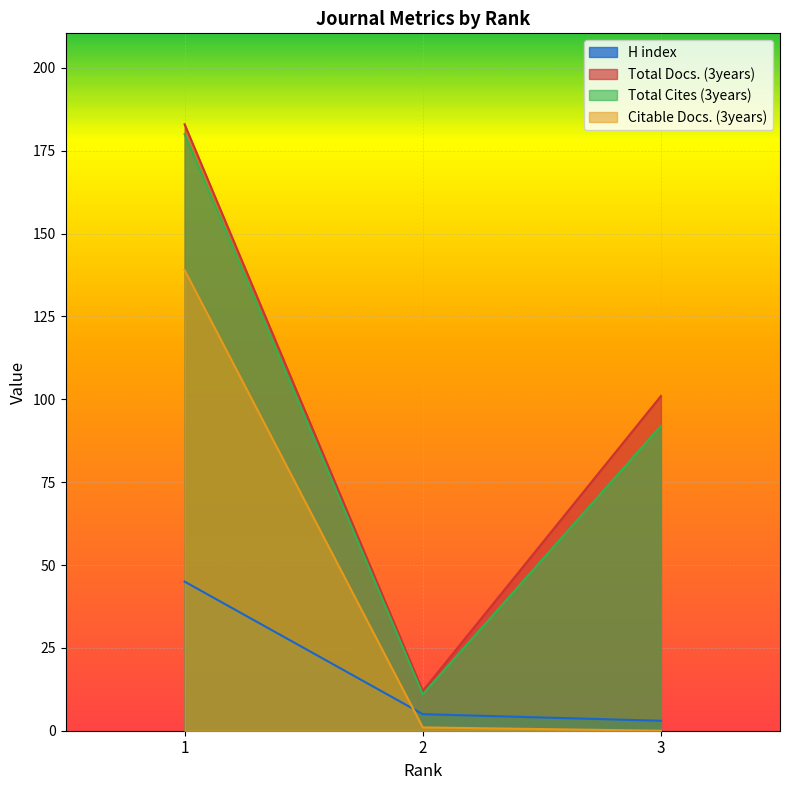

How many lines are shown in the chart?

4